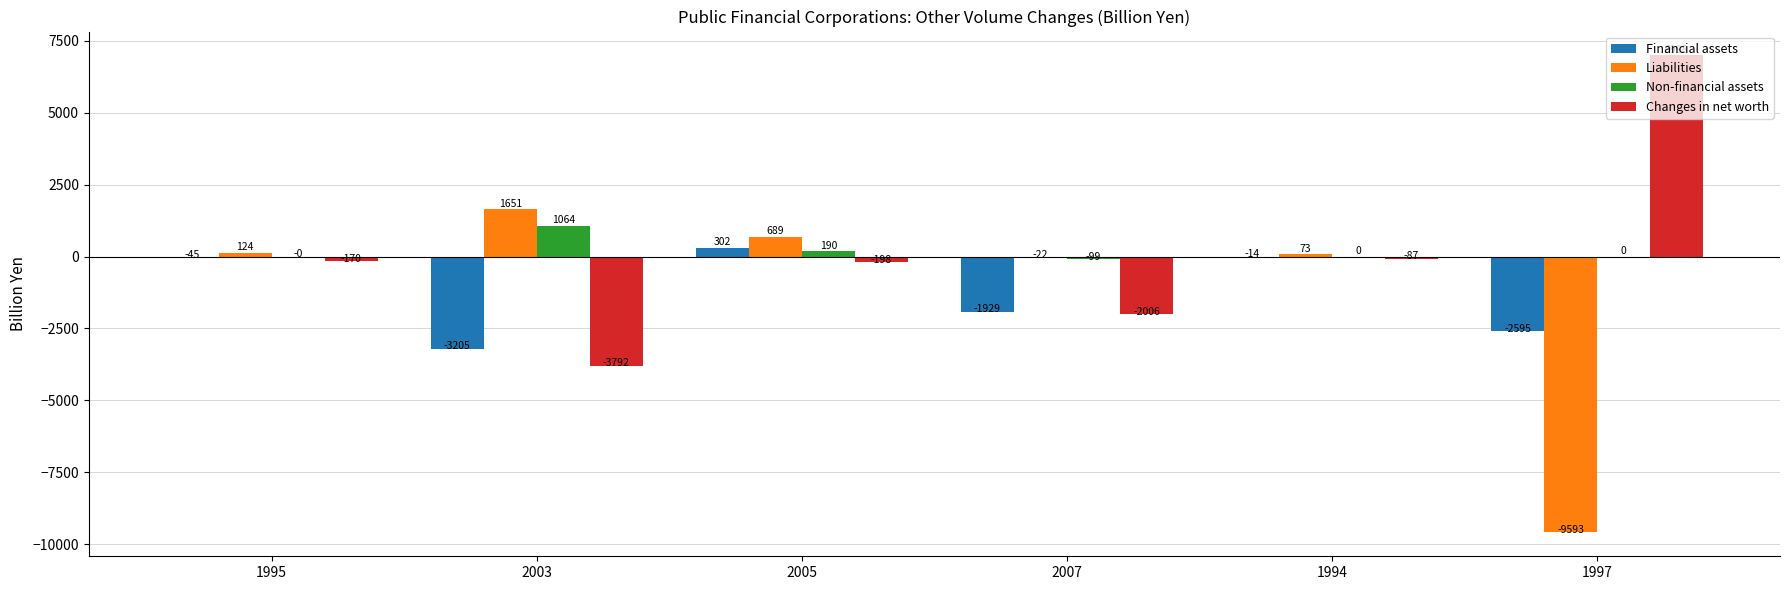

Is the value of Liabilities at 1997 greater than the value of Changes in net worth at 1995?

No